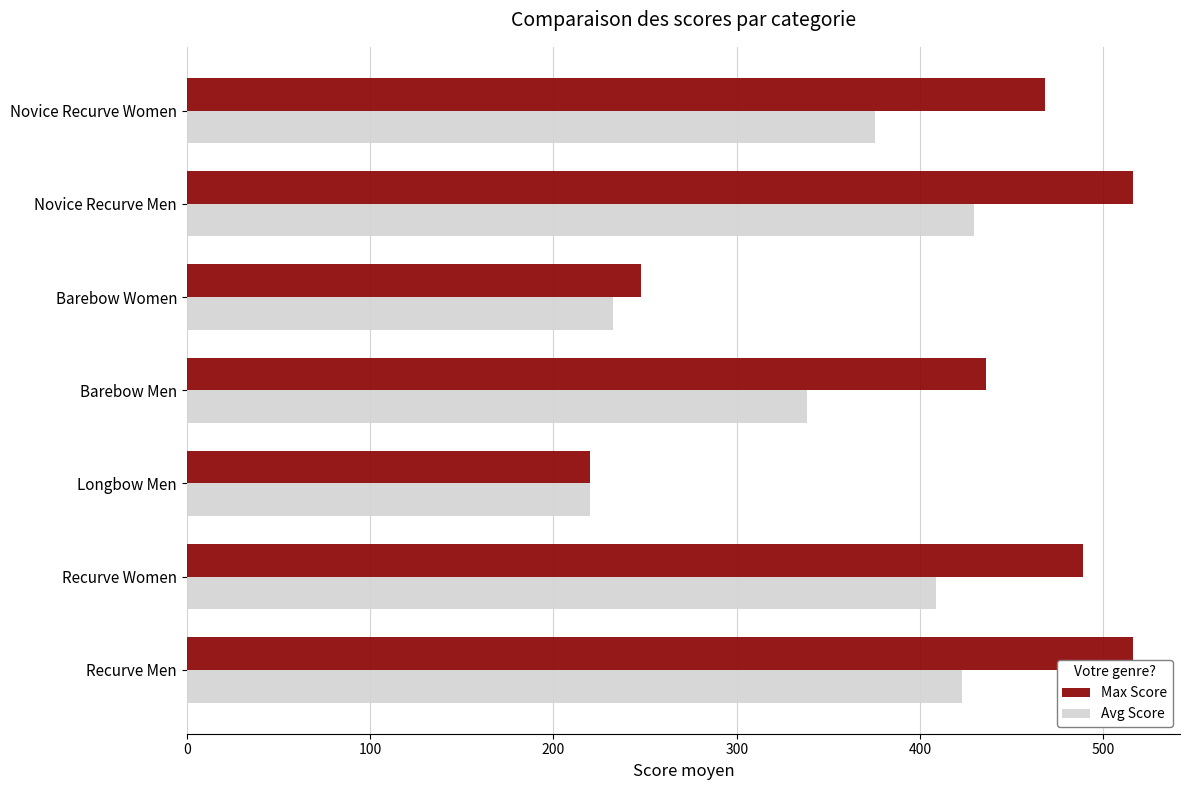

Rank the series by their maximum value, from highest to lowest.

Max Score, Avg Score